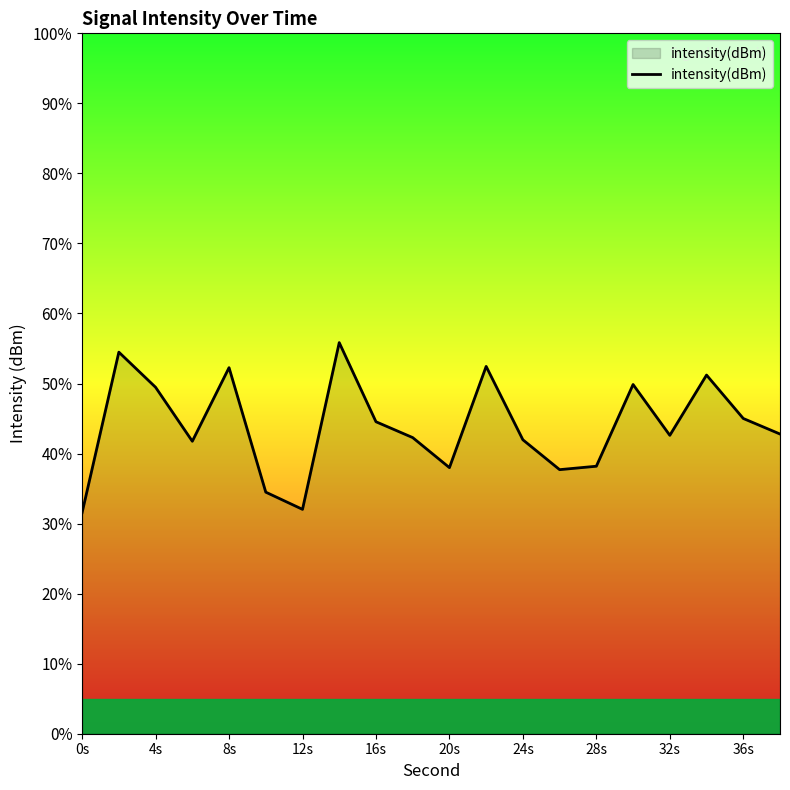

Which has a higher value, 28s or 36s?

36s